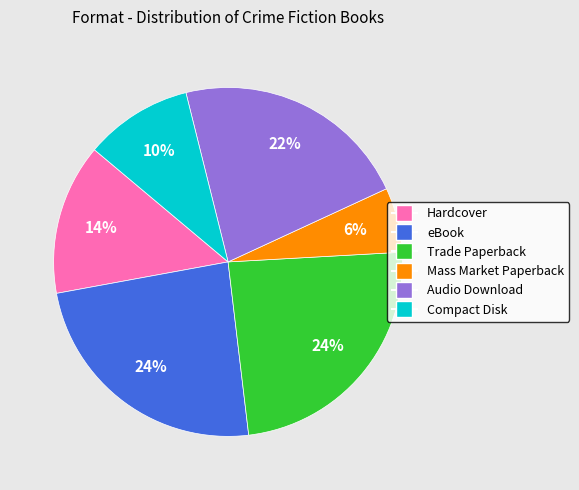

Does any single category account for the majority?

No